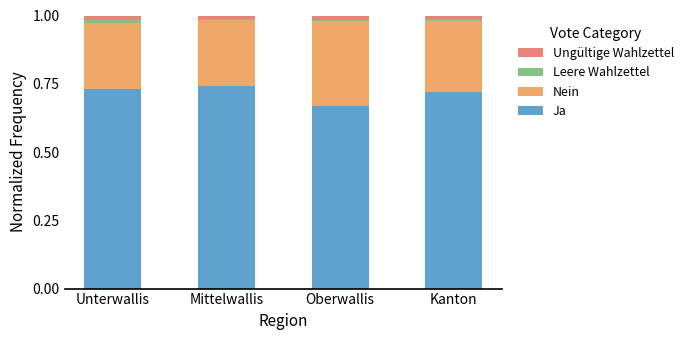

At which label does Ja reach its minimum?

Oberwallis